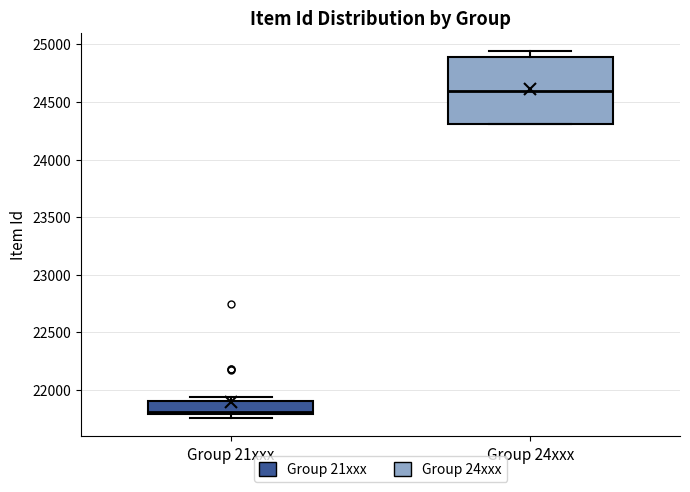

Reading left to right, transcribe this box plot: for each box, give where its median line is, the range the box spans, and where its two whiskers end, as read against the y-axis. The values are not printed on the chart, so give them approximately, as read against the axis.

Group 21xxx: median 21800 (just above the box's lower edge), box 21800 to 21900, whiskers 21750 to 21950
Group 24xxx: median 24600, box 24300 to 24900, whiskers 24300 to 24950